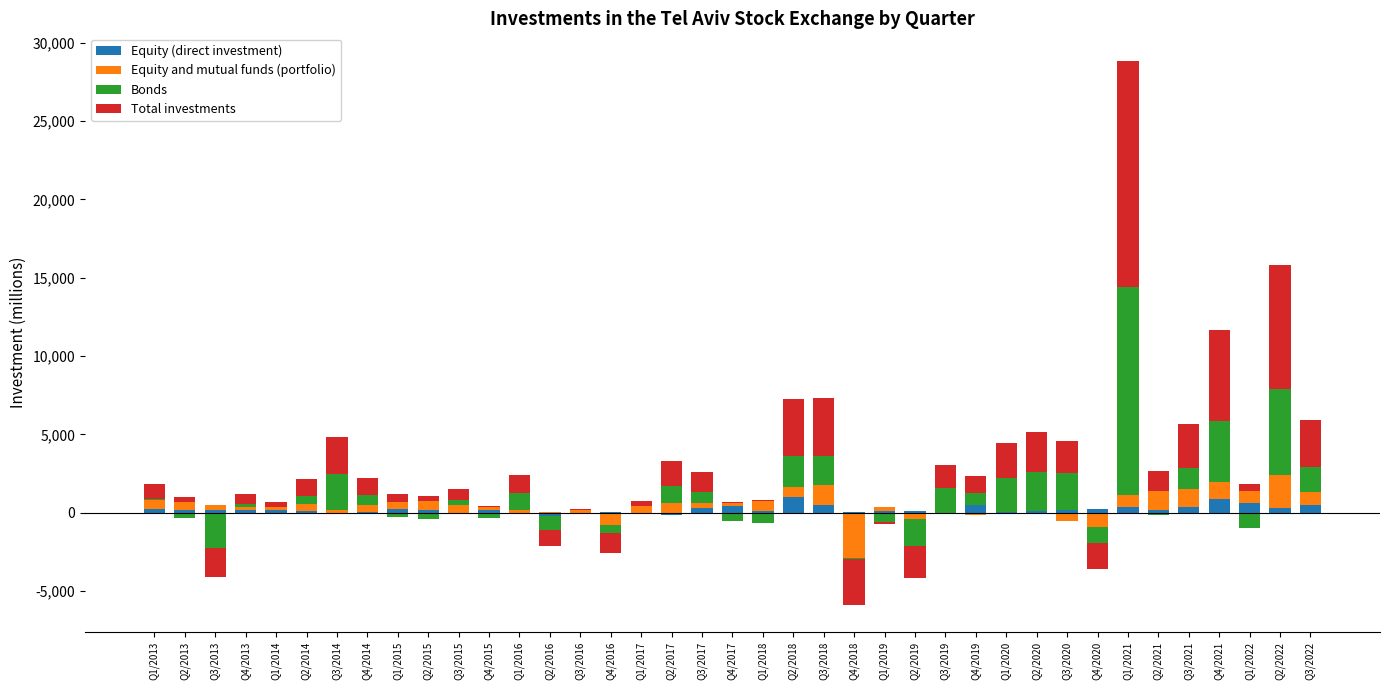

At how many categories does at least one series exceed 8499?

1